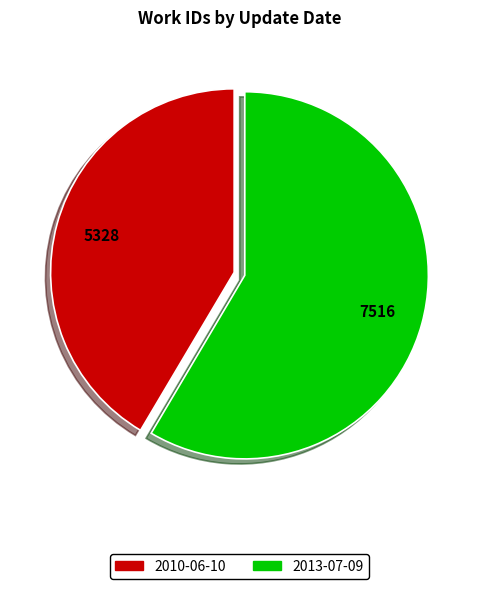

Which has a higher value, 2010-06-10 or 2013-07-09?

2013-07-09